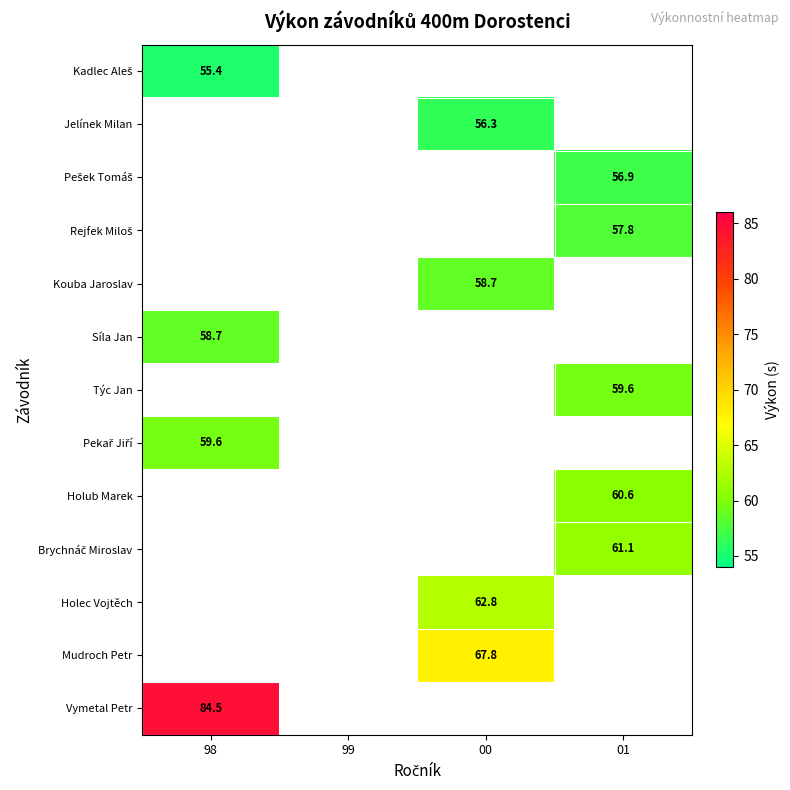

The value of Týc Jan at 01 is 14.0. True or false?

False